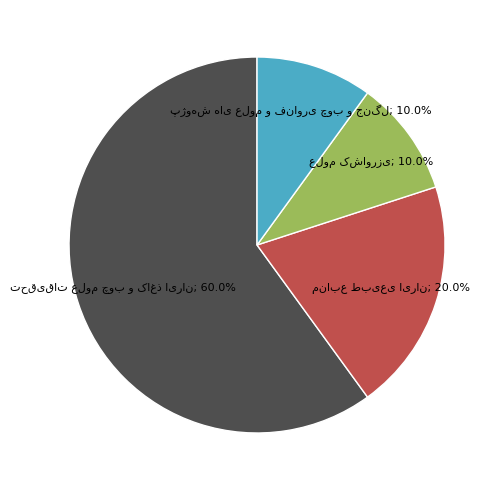

Is there a majority slice in this chart?

Yes